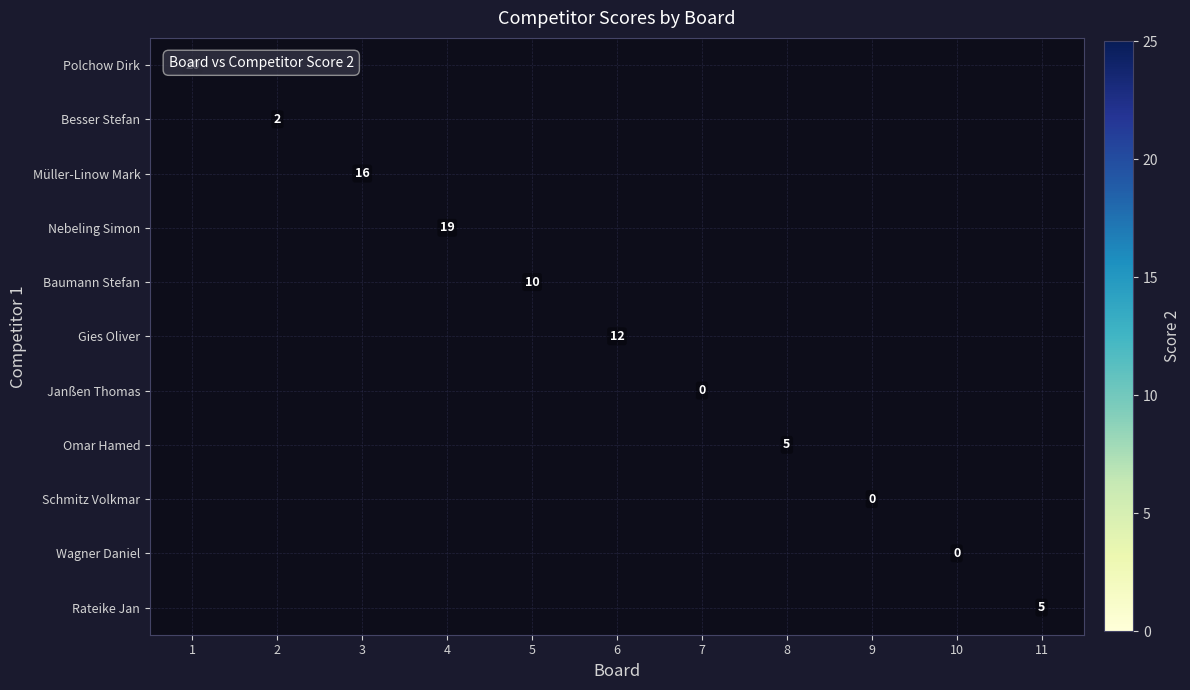

The Gies Oliver series shows 12 at 6. True or false?

True